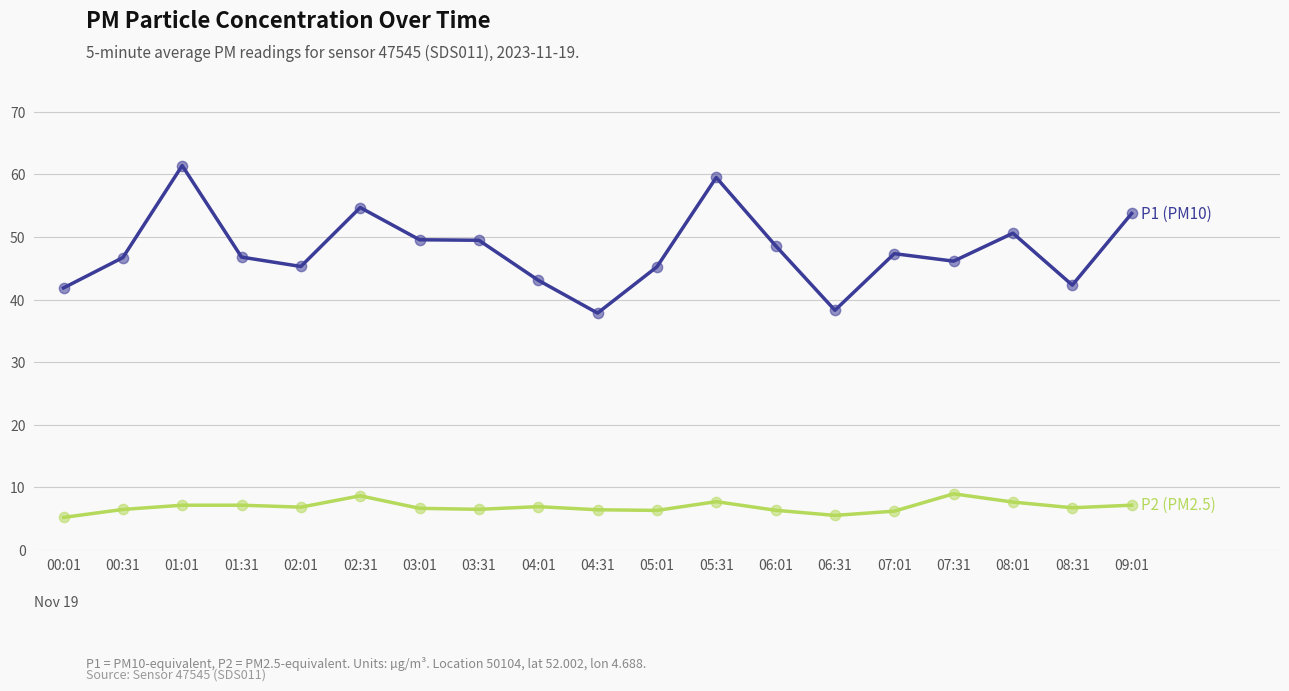

What is the spread (max minus min) of values at 05:31?

51.8